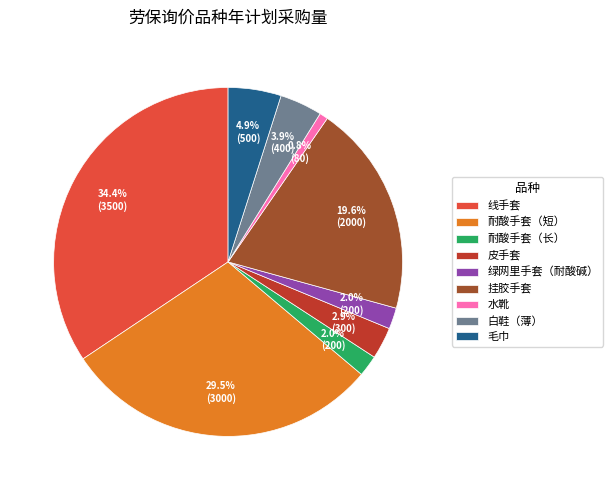

Which slice is the largest?

线手套